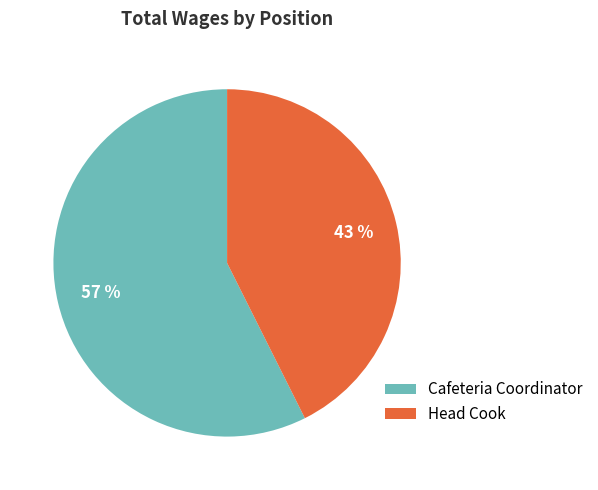

Rank the categories by value from highest to lowest.

Cafeteria Coordinator, Head Cook